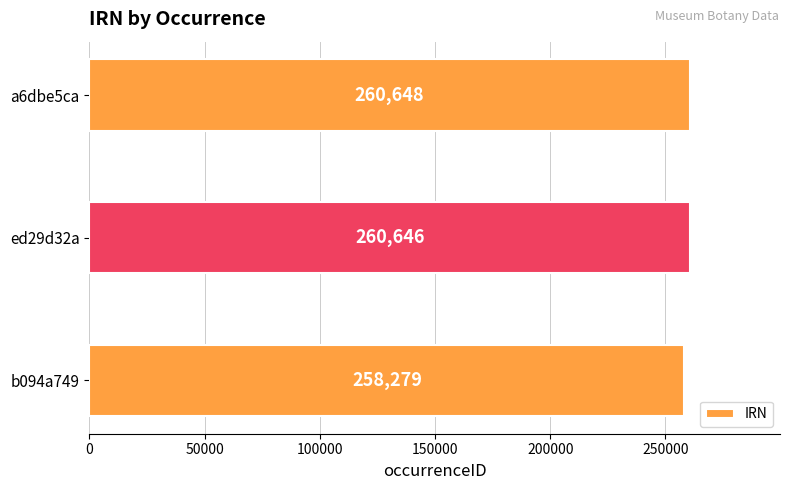

True or false: the data shows 426583 at b094a749.

False